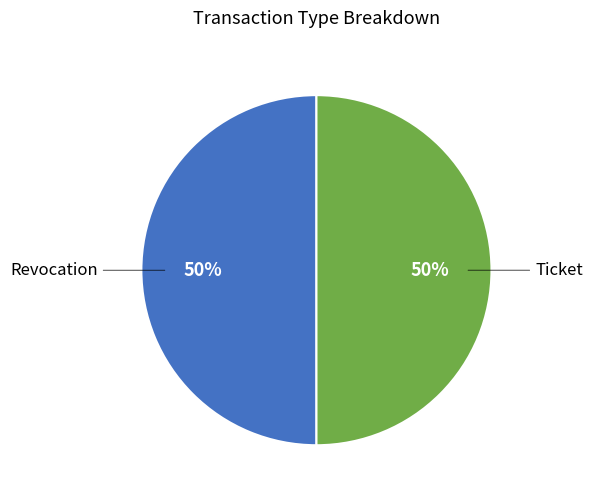

What percentage is the Revocation slice, to the nearest percent?

50%